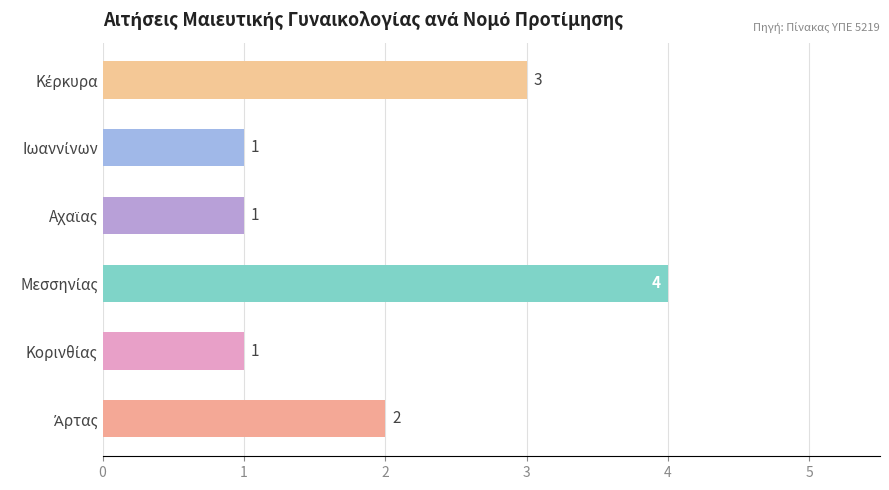

Are the bars horizontal?

Yes